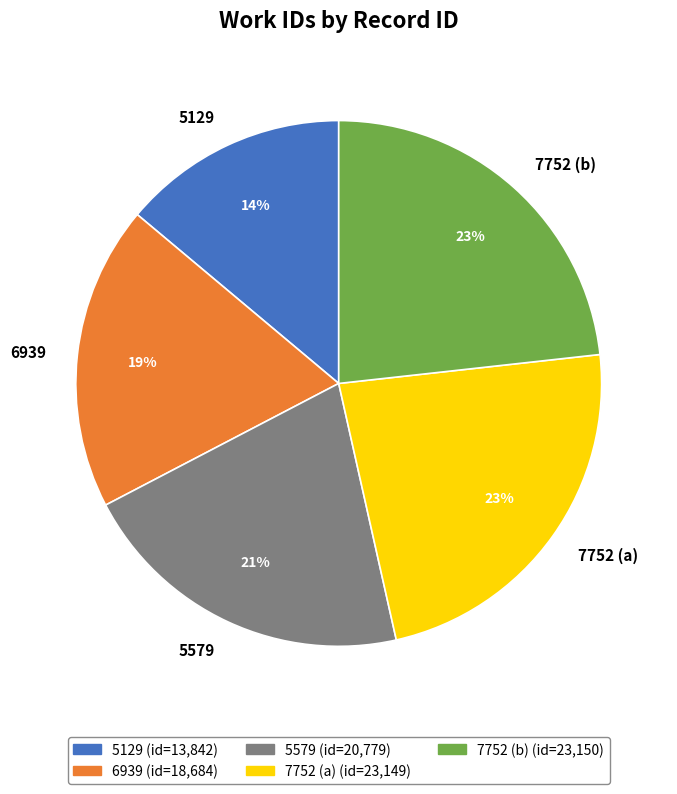

To the nearest percent, what percentage of the pie is 7752 (a)?

23%